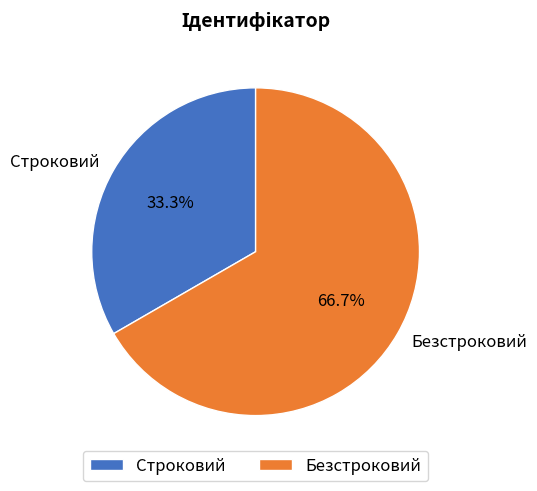

What percentage is the Строковий slice, to the nearest percent?

33%